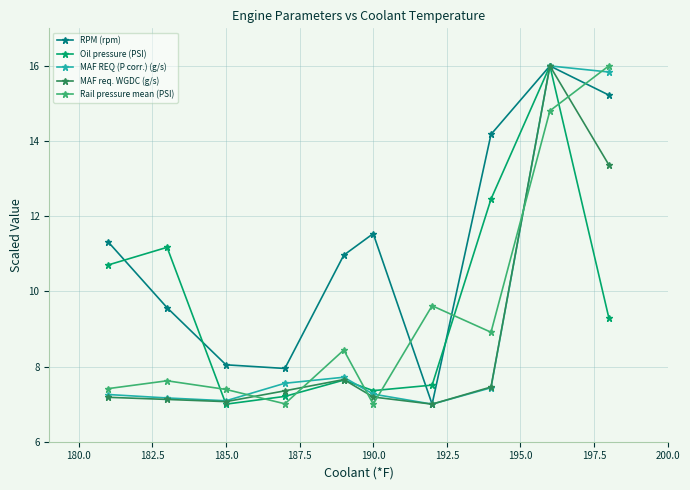

True or false: MAF req. WGDC (g/s) and Rail pressure mean (PSI) cross at least once.

True